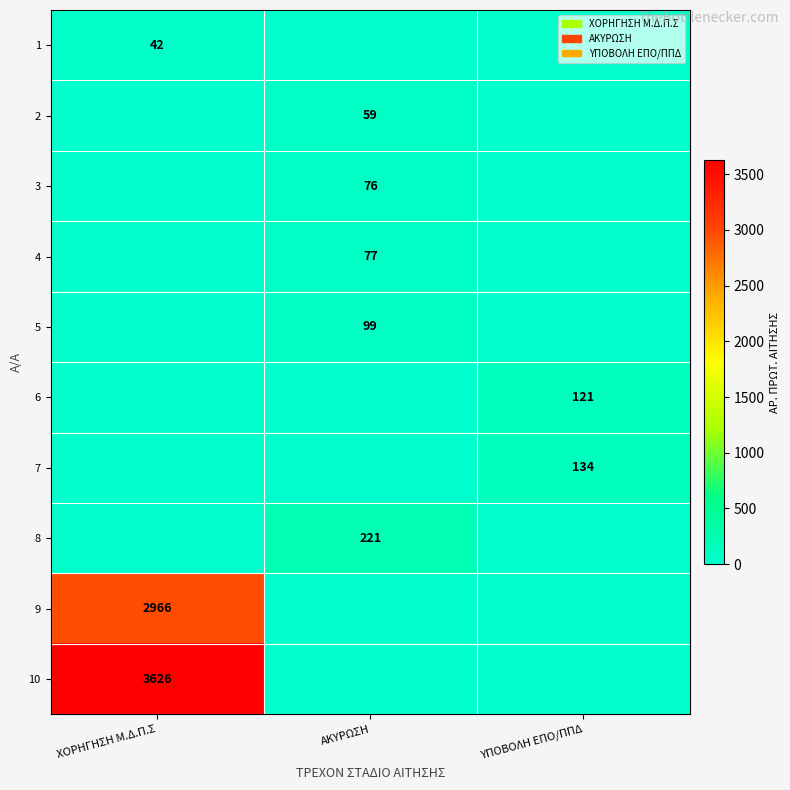

The value of 10 at ΧΟΡΗΓΗΣΗ Μ.Δ.Π.Σ is 3626. True or false?

True